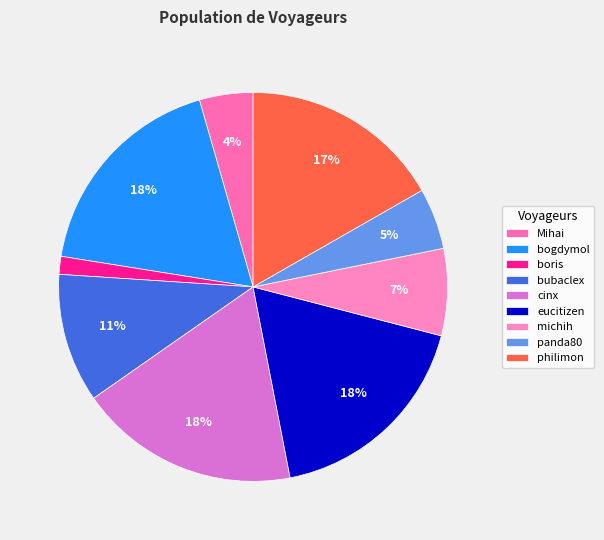

Which slice is the largest?

cinx